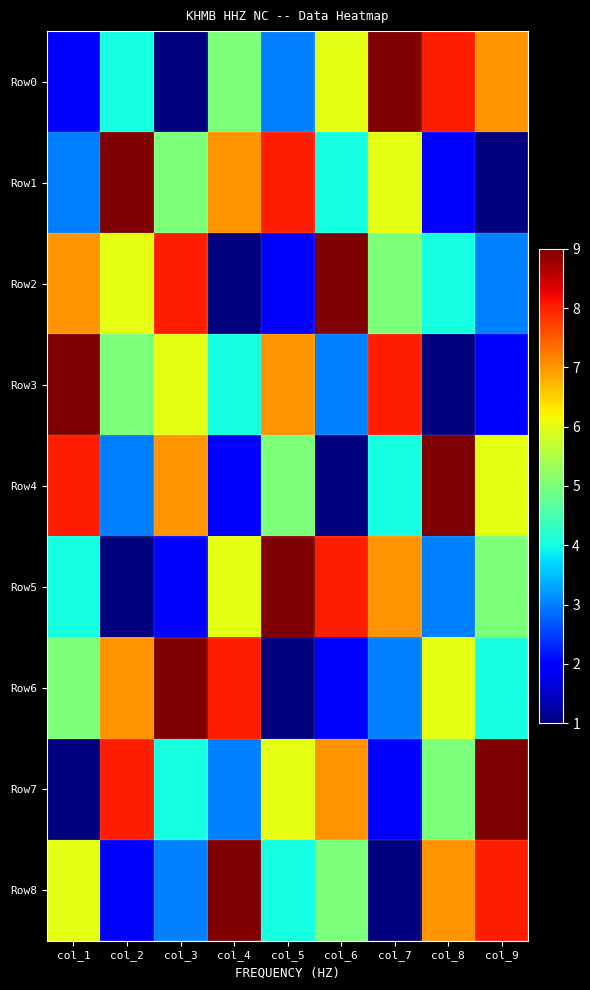

List the series in order of their peak value, lowest first.

Row0, Row1, Row2, Row3, Row4, Row5, Row6, Row7, Row8